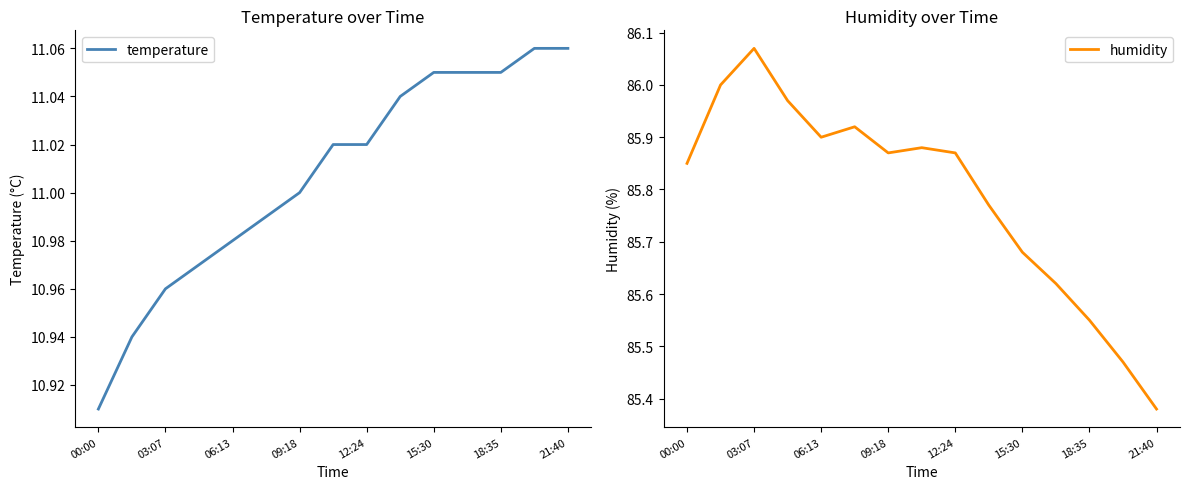

Reading left to right, transcribe all the data shown in this chart.

temperature: 10.9	10.9	11.0	11.0	11.0	11.0	11.0	11.0	11.0	11.0	11.1	11.1	11.1	11.1	11.1
humidity: 85.8	86.0	86.1	86.0	85.9	85.9	85.9	85.9	85.9	85.8	85.7	85.6	85.5	85.5	85.4